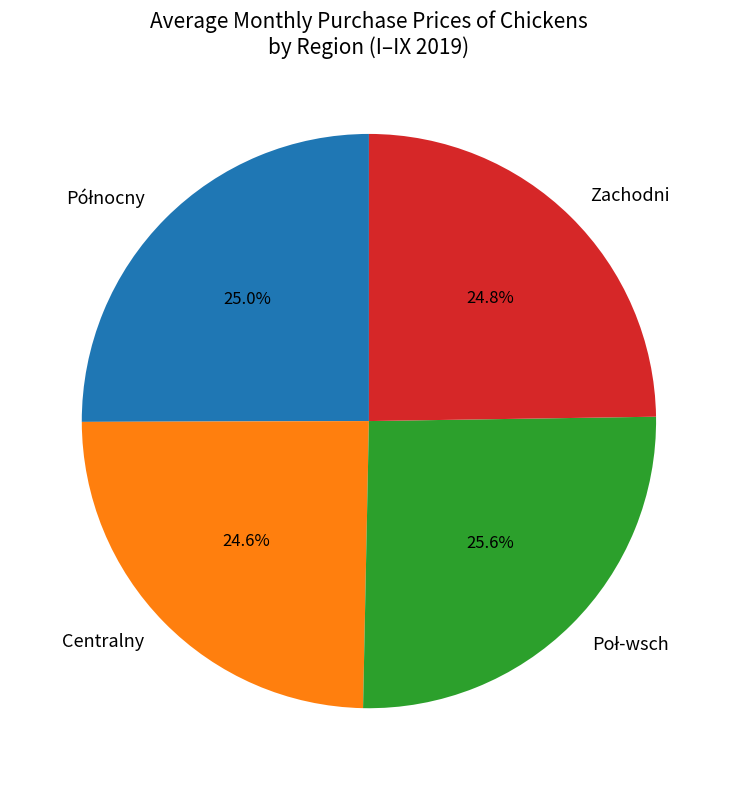

To the nearest percent, what is the average slice percentage?

25%